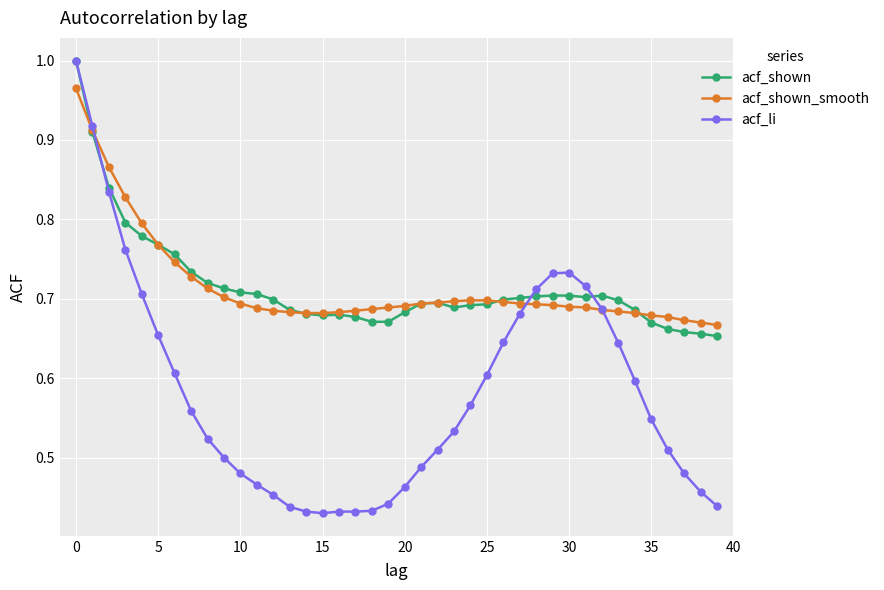

True or false: acf_shown has more than 0 points higher than both neighbors.

True